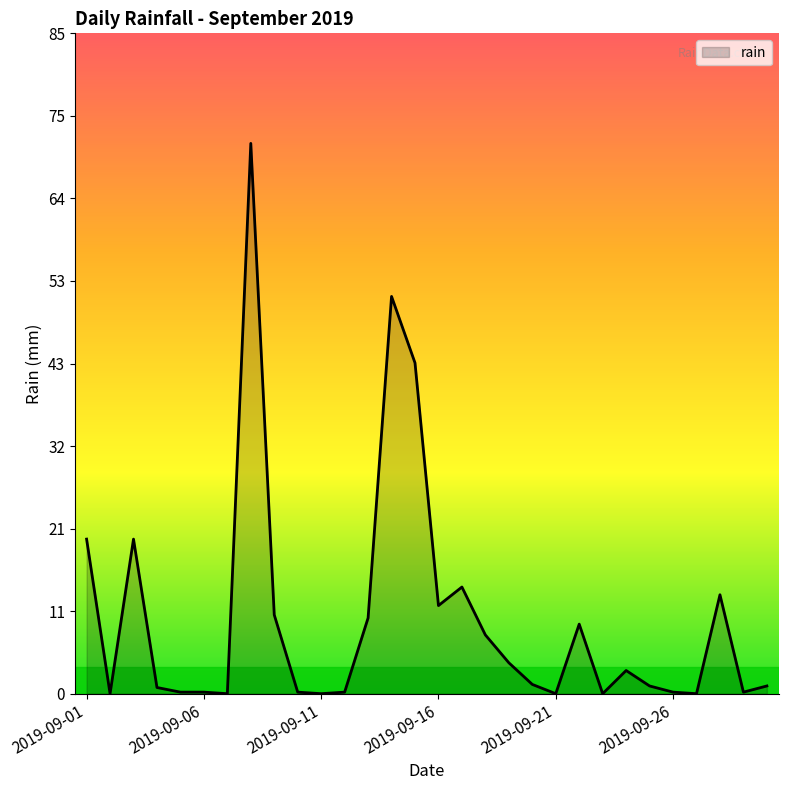

What is the difference between the maximum and minimum values?

71.2